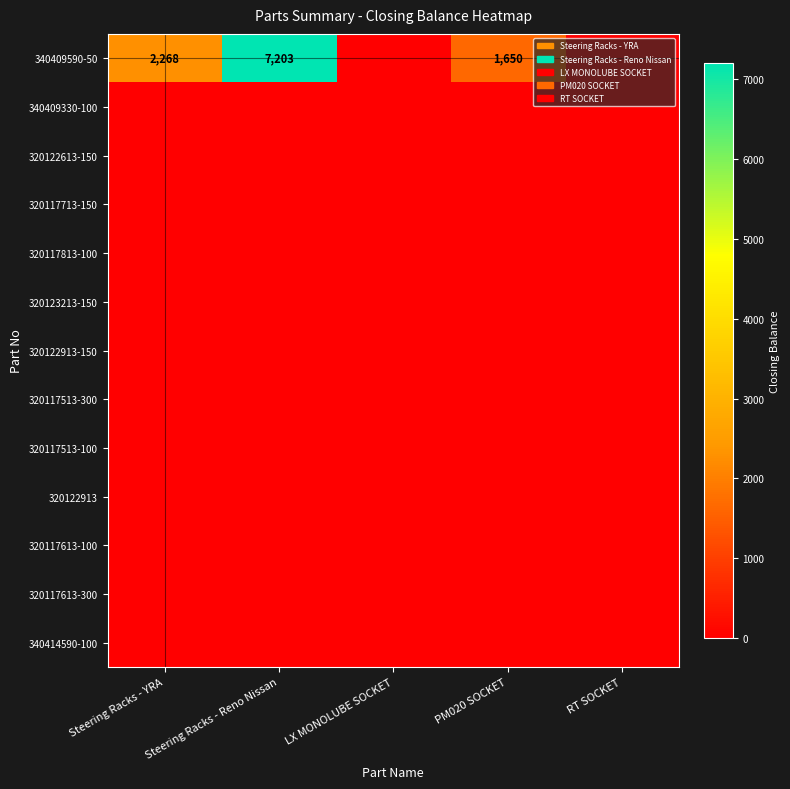

List the series in order of their peak value, highest first.

340409590-50, 340409330-100, 320122613-150, 320117713-150, 320117813-100, 320123213-150, 320122913-150, 320117513-300, 320117513-100, 320122913, 320117613-100, 320117613-300, 340414590-100